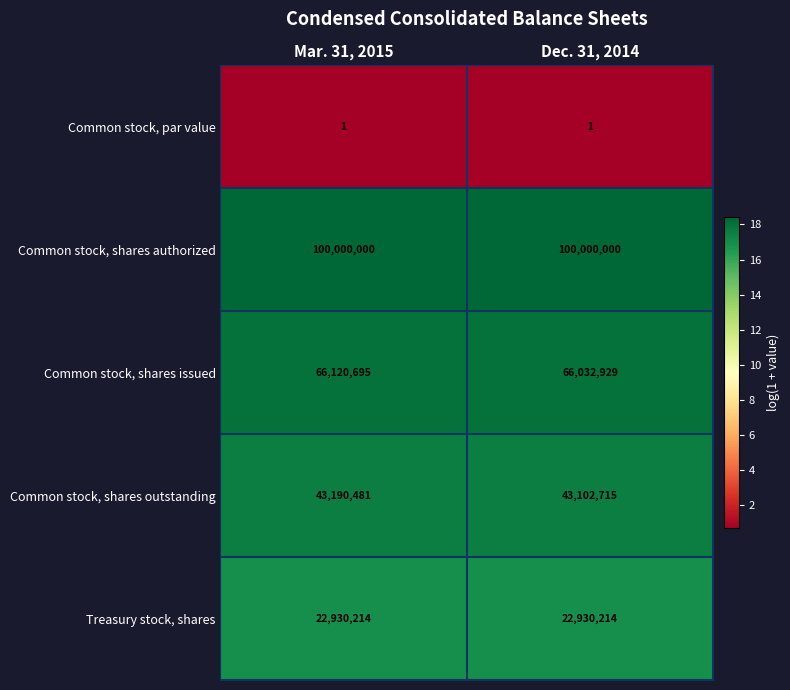

What is the spread (max minus min) of values at Dec. 31, 2014?

99999999